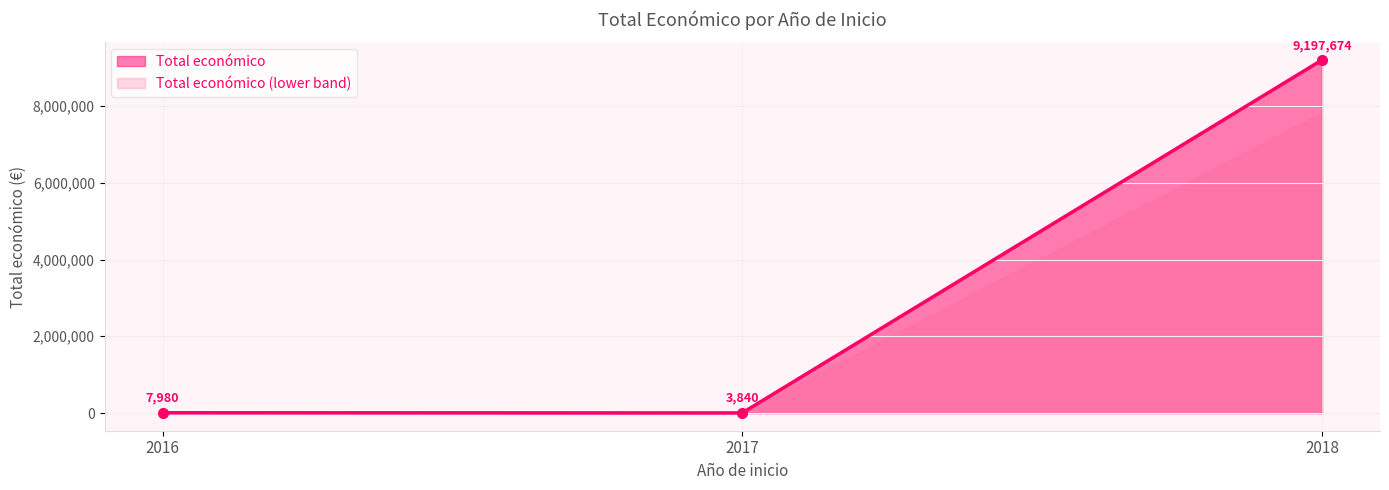

Which has a higher value, 2016 or 2018?

2018